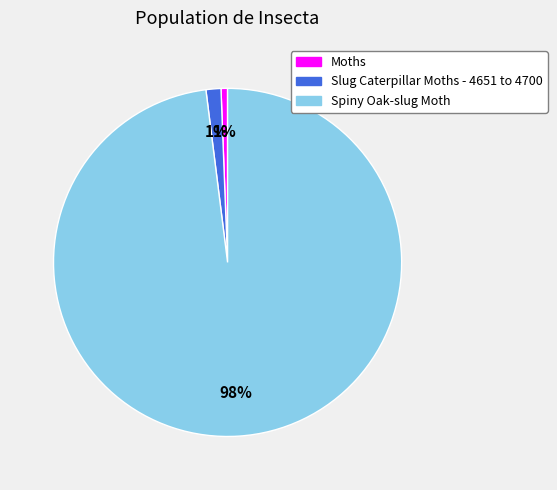

Which category has the biggest portion of the pie?

Spiny Oak-slug Moth